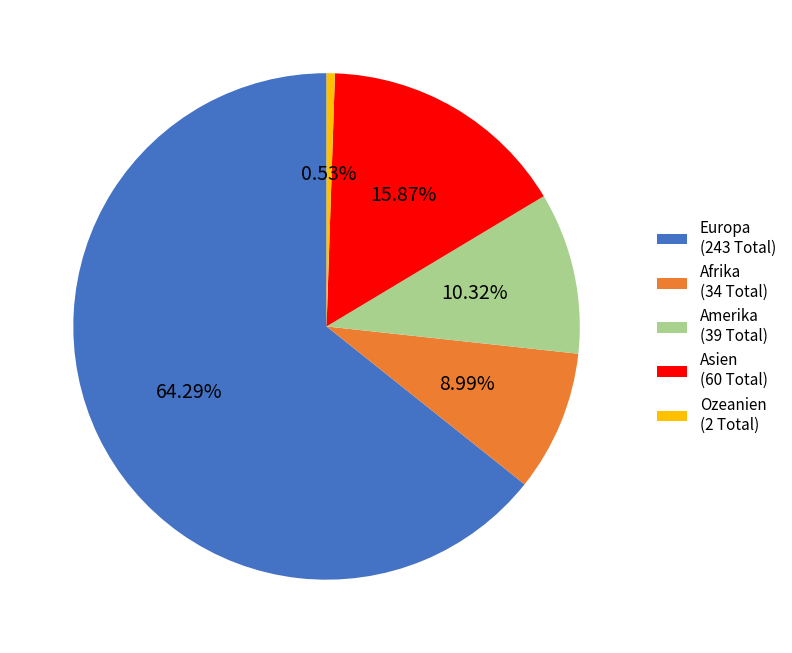

Does any single category account for the majority?

Yes